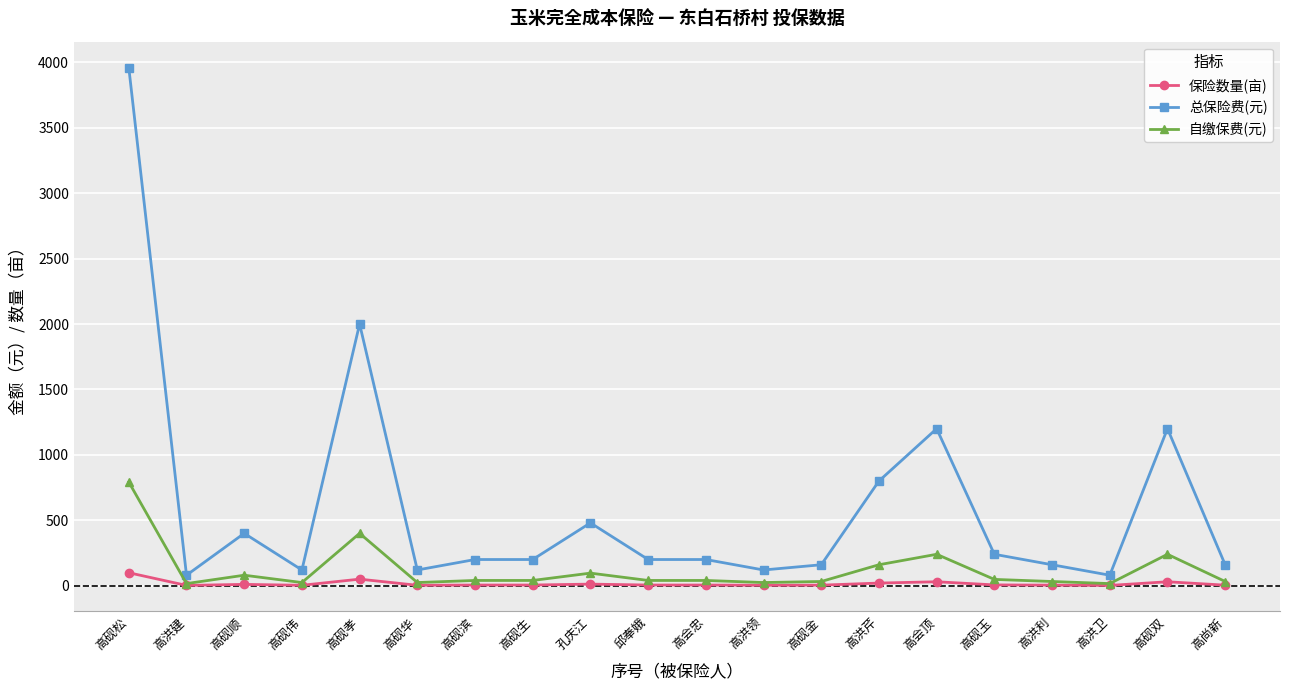

At which category does 总保险费(元) reach its first local valley?

高洪建